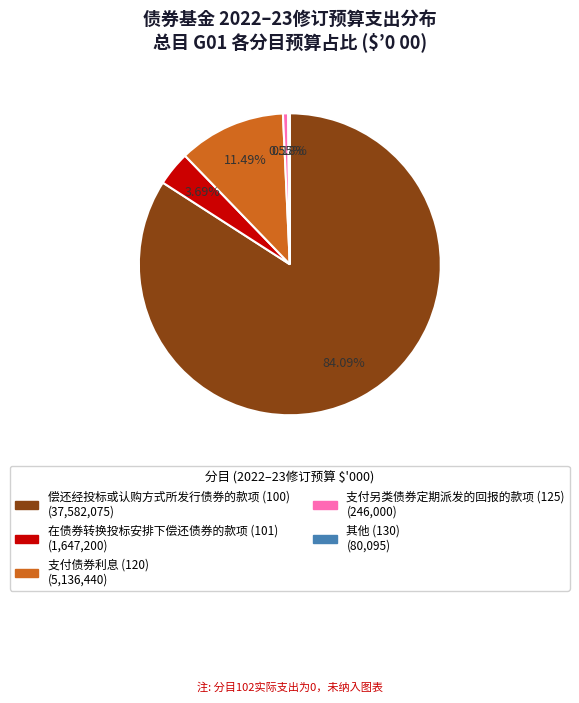

Does any single category account for the majority?

Yes